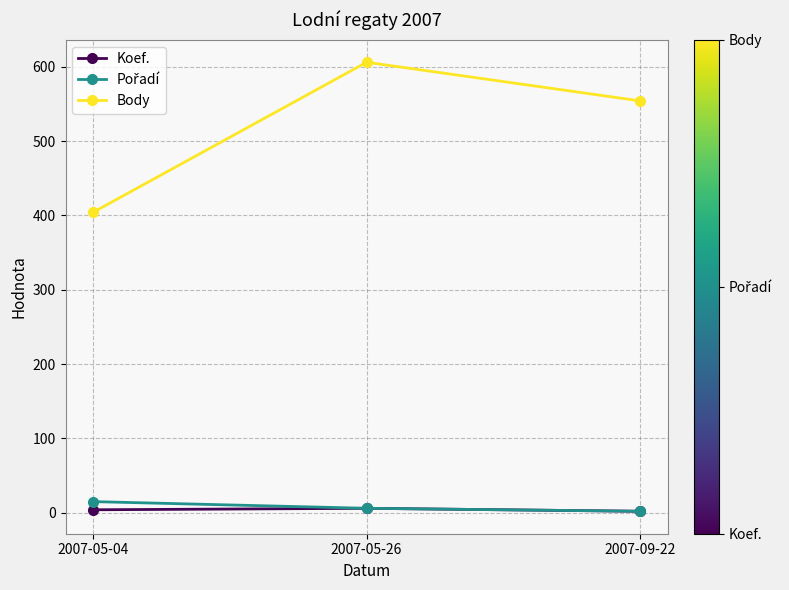

The Body series shows 791 at 2007-05-26. True or false?

False